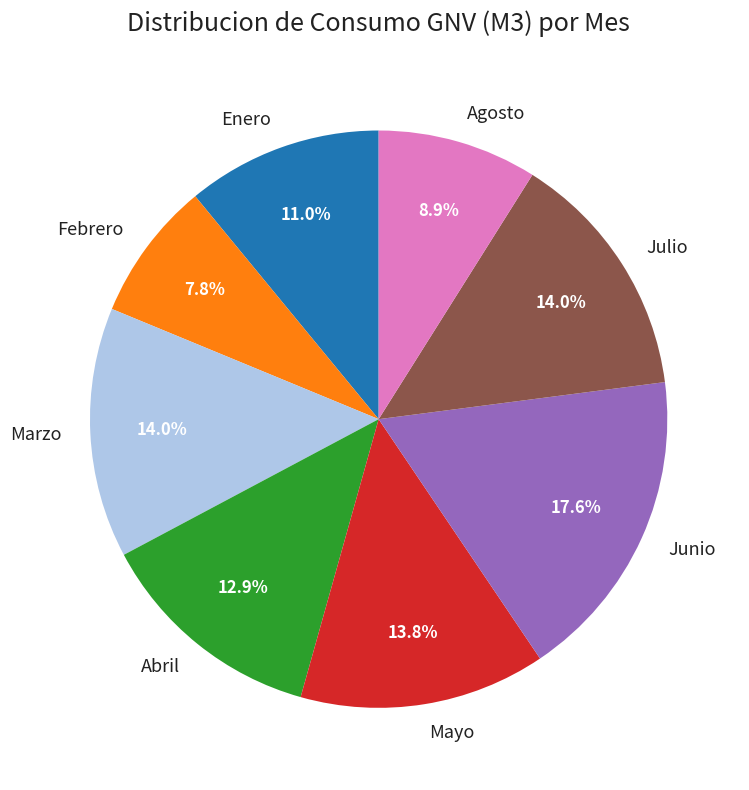

To the nearest percent, what portion does Enero represent?

11%